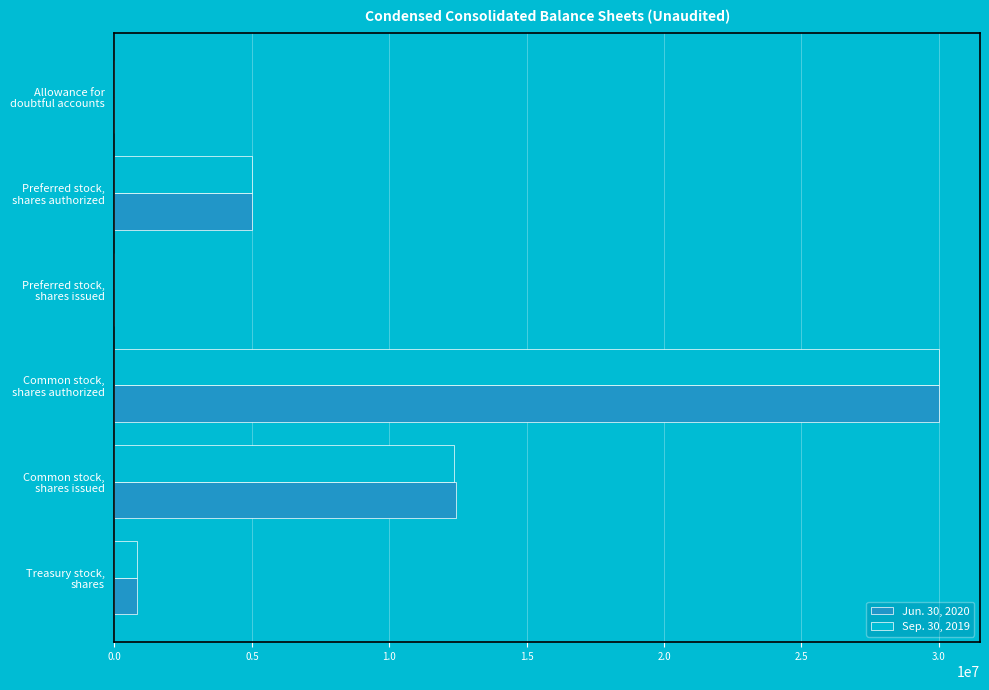

Where is Sep. 30, 2019 nearest to the value 15000000?

Common stock,
shares issued